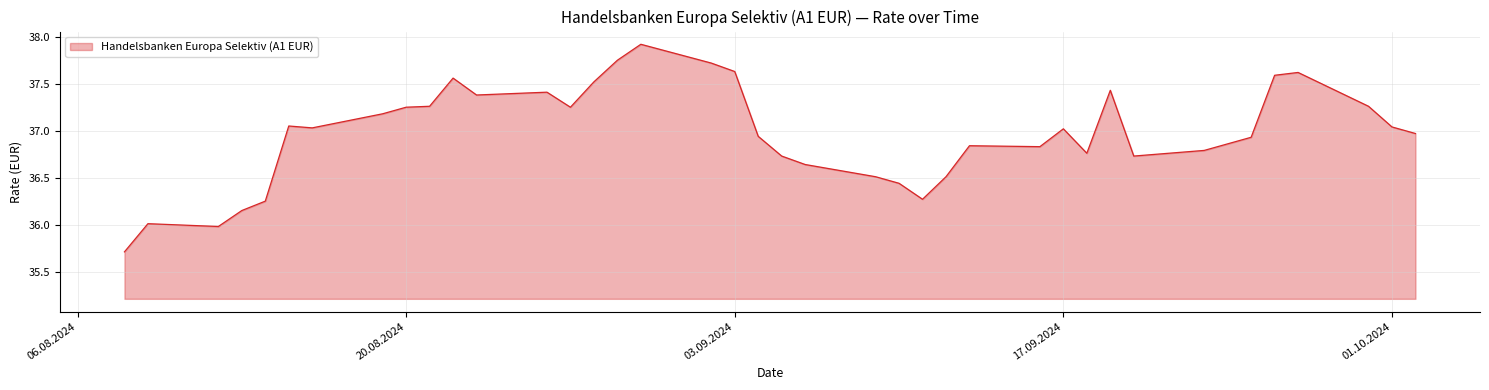

How many lines are shown in the chart?

1